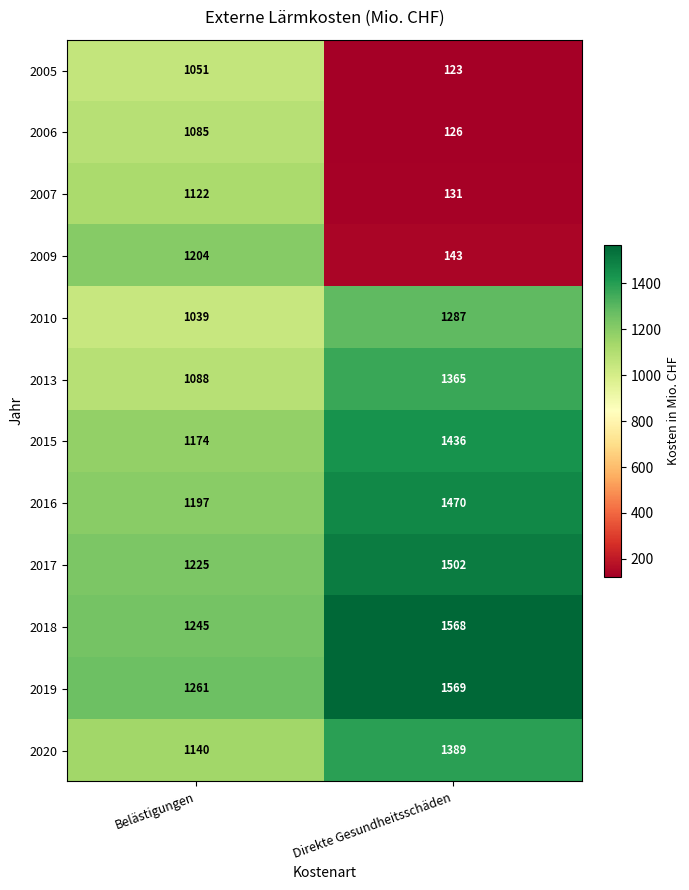

What is the difference between the 2016 values at Belästigungen and Direkte Gesundheitsschäden?

273